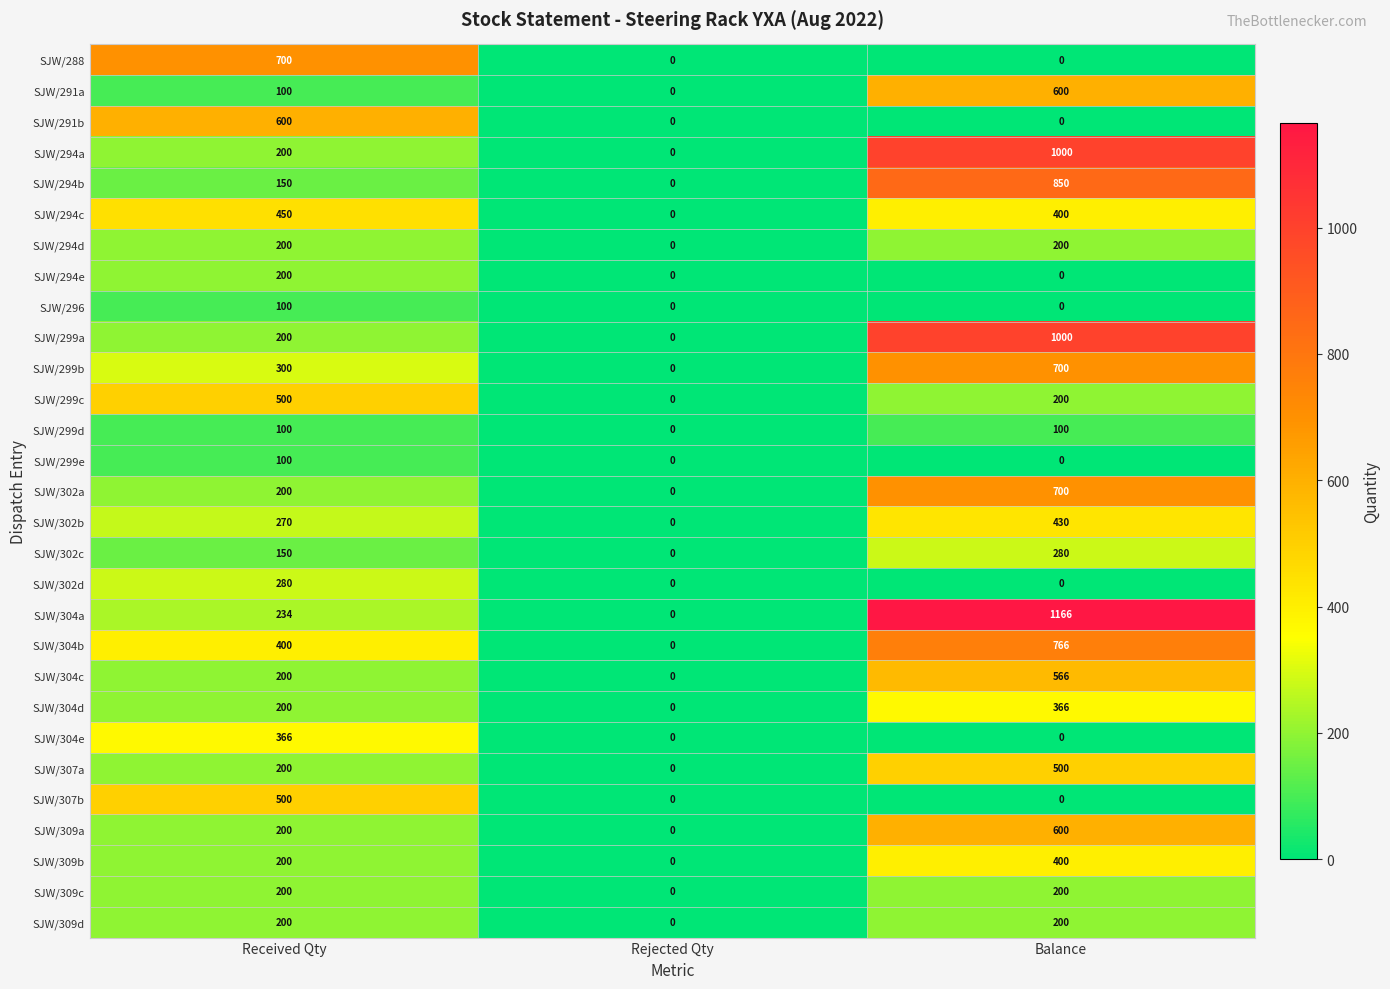

At which category is the sum across all series the highest?

Balance